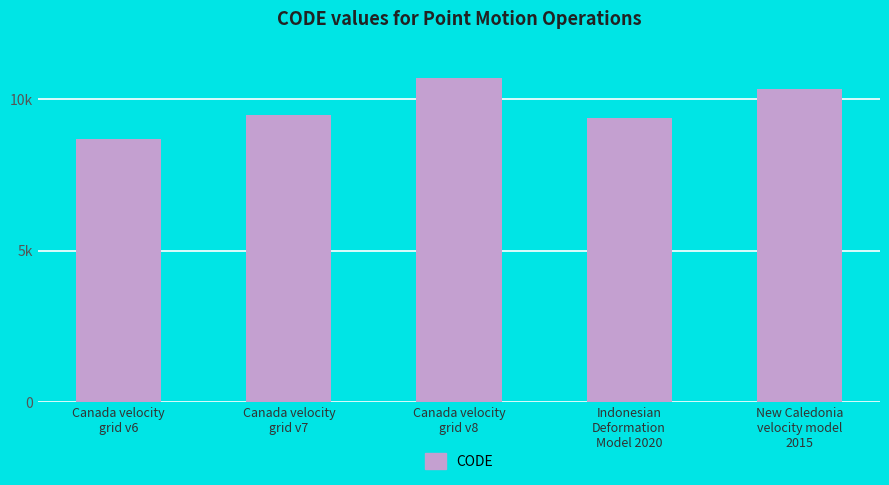

Which has a higher value, Indonesian
Deformation
Model 2020 or Canada velocity
grid v6?

Indonesian
Deformation
Model 2020